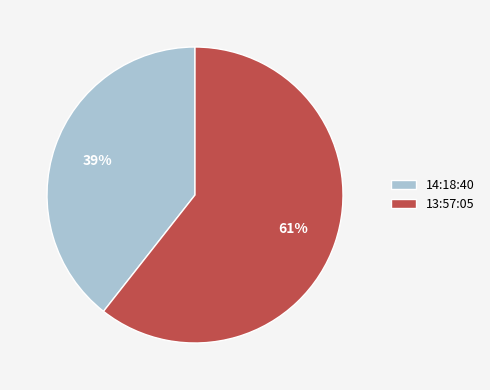

What is the smallest slice in the pie chart?

14:18:40